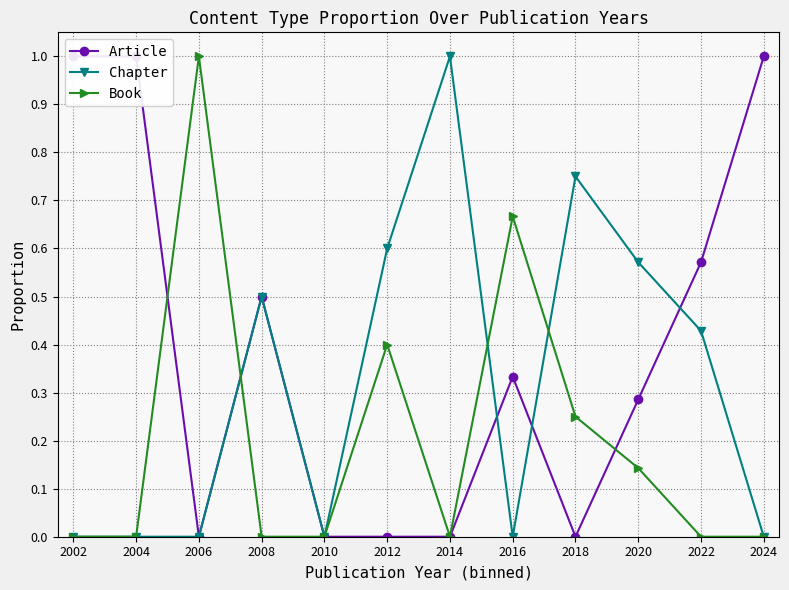

Reading left to right, extract all data points from this chart.

Article: 1.0	1.0	0.0	0.5	0.0	0.0	0.0	0.3	0.0	0.3	0.6	1.0
Chapter: 0.0	0.0	0.0	0.5	0.0	0.6	1.0	0.0	0.8	0.6	0.4	0.0
Book: 0.0	0.0	1.0	0.0	0.0	0.4	0.0	0.7	0.2	0.1	0.0	0.0